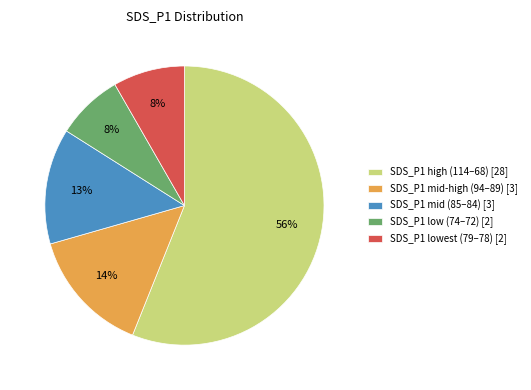

How many slices are in this pie chart?

5